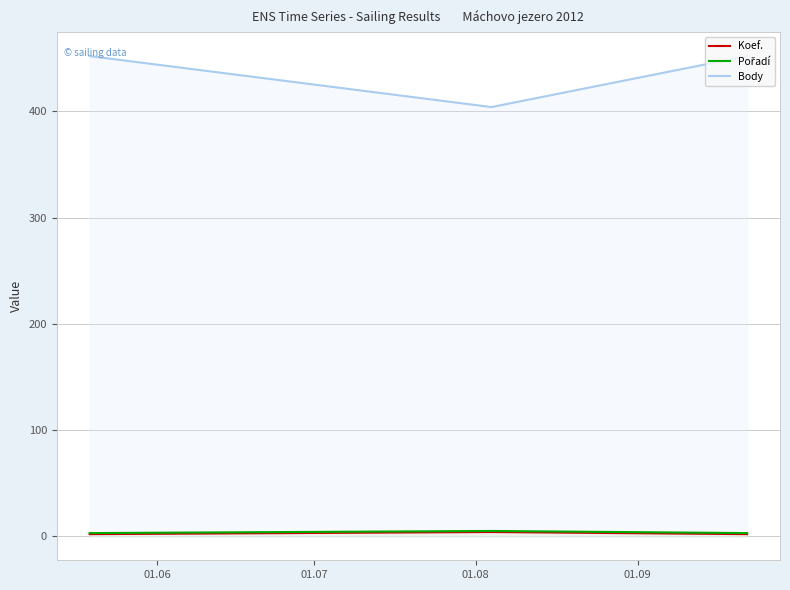

What is the minimum value for Body?

404